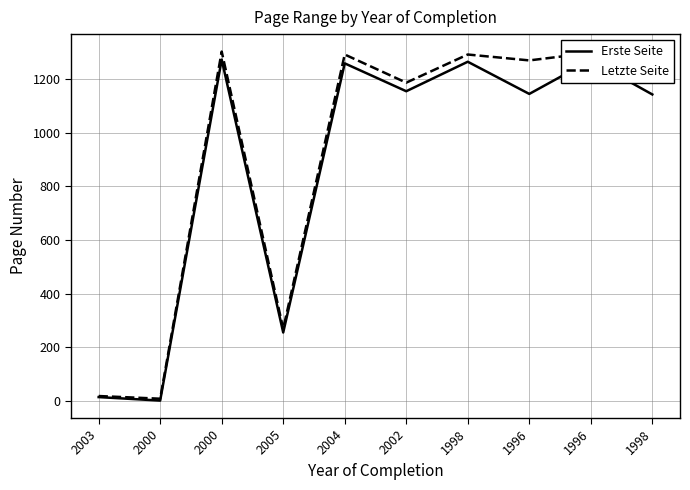

What is the highest value of the Letzte Seite series?

1303